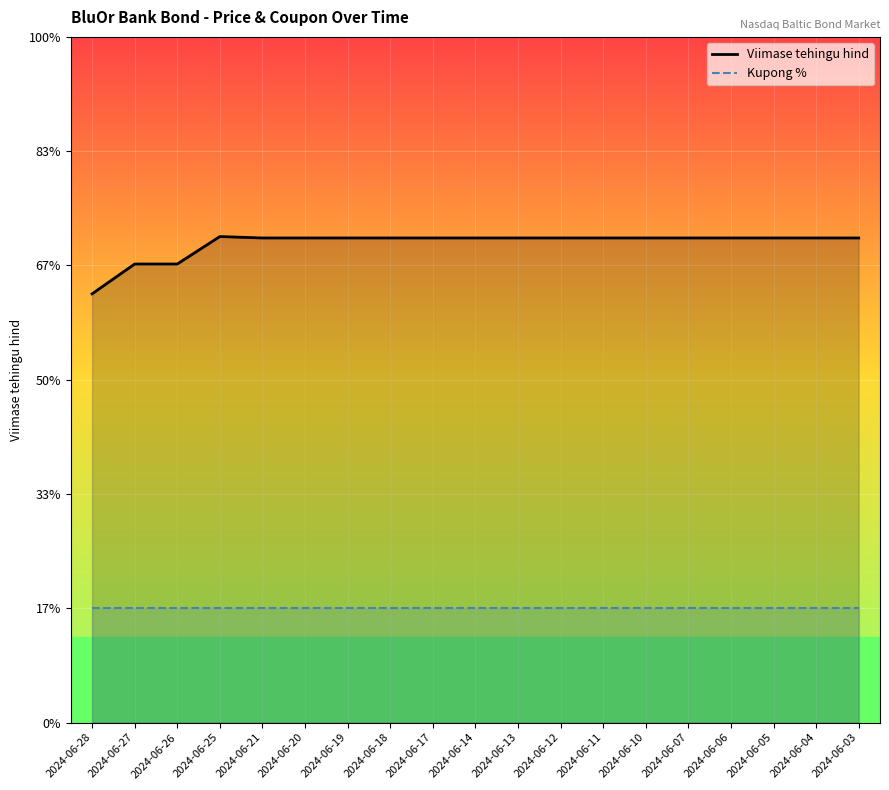

True or false: Kupong % and Viimase tehingu hind intersect in this chart.

False